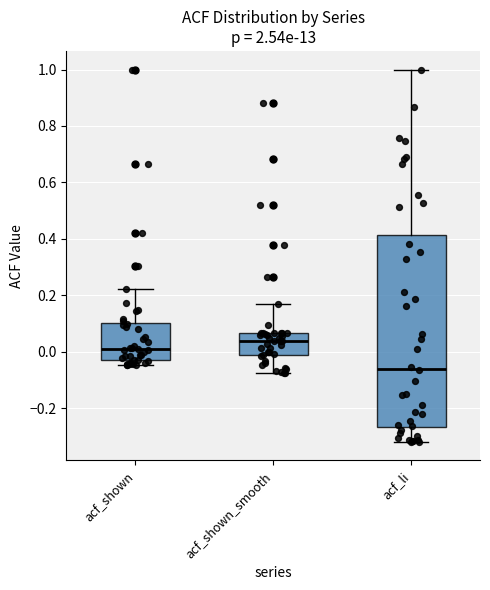

Reading left to right, read every box against the y-axis: the position of its median line, the range the box covers, and the ends of its whiskers. The values are not printed on the chart, so give them approximately, as read against the axis.

acf_shown: median 0.02, box -0.02 to 0.10, whiskers -0.04 to 0.22
acf_shown_smooth: median 0.04, box -0.02 to 0.06, whiskers -0.08 to 0.18
acf_li: median -0.06, box -0.26 to 0.42, whiskers -0.32 to 1.00